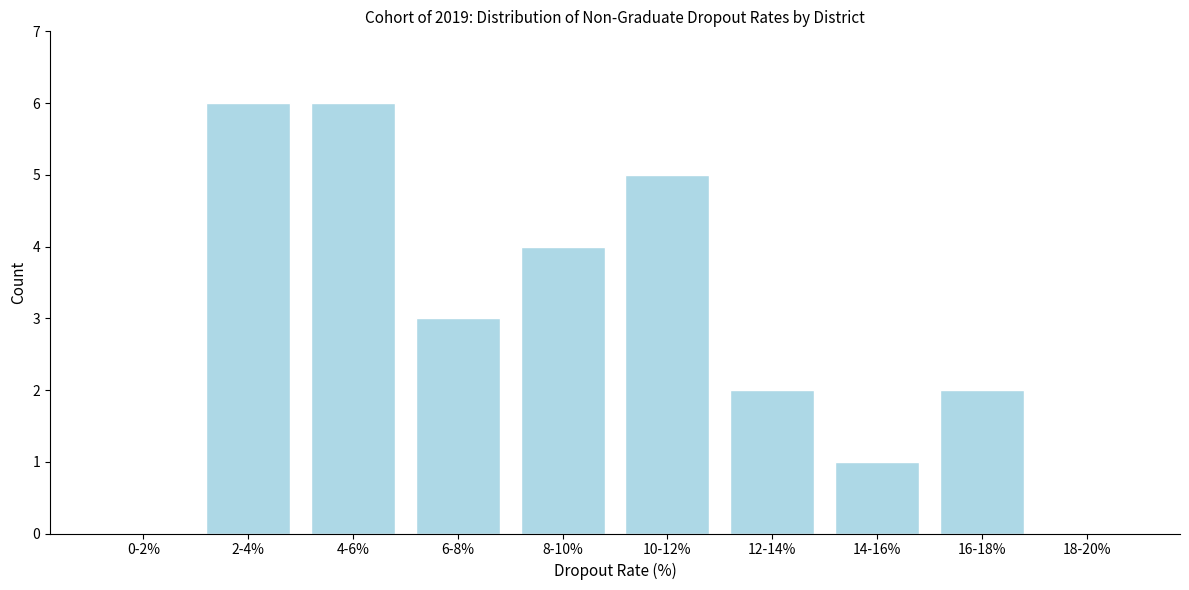

Reading left to right, list all the values displayed in this chart.

0-2%=0	2-4%=6	4-6%=6	6-8%=3	8-10%=4	10-12%=5	12-14%=2	14-16%=1	16-18%=2	18-20%=0